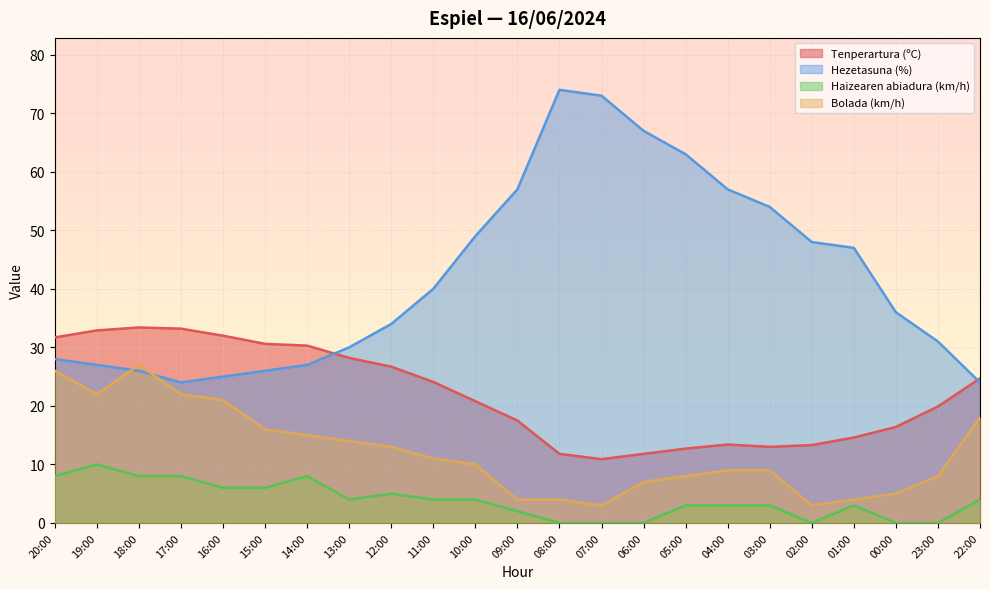

Which category has the lowest value across all series?

08:00